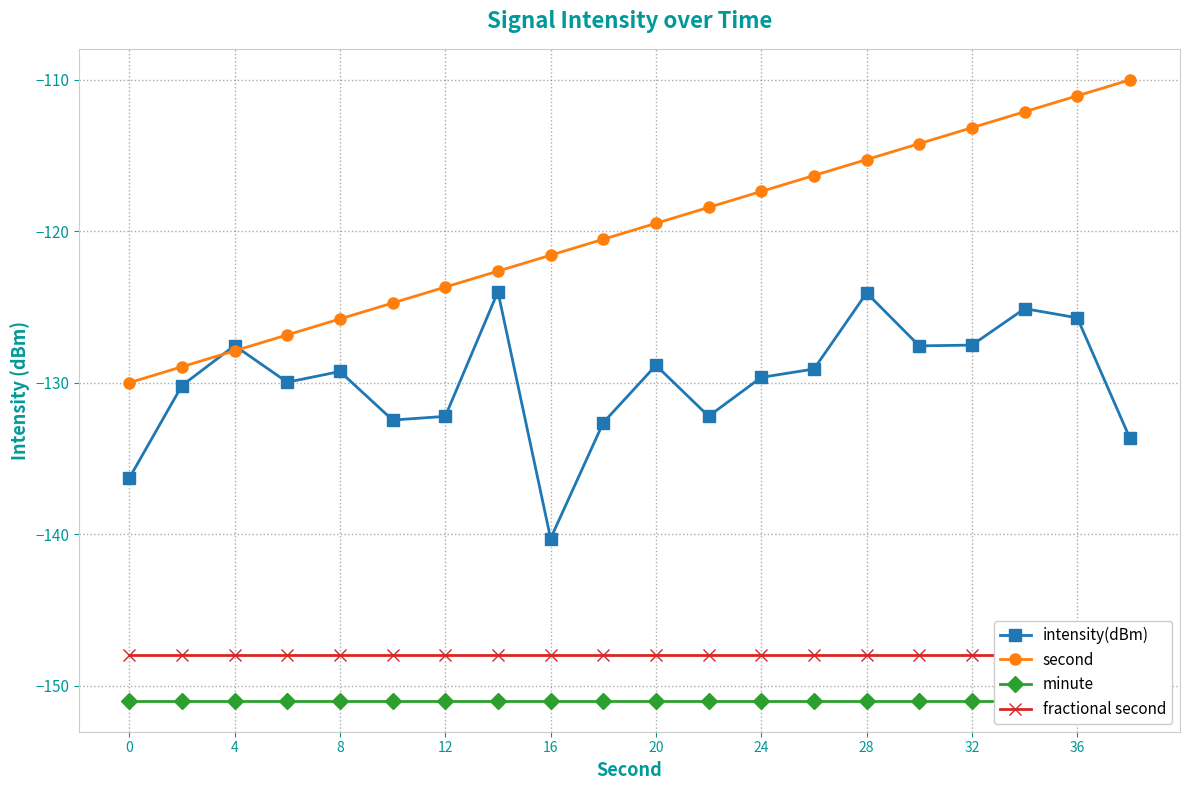

What is the average value of the minute series?

-151.0